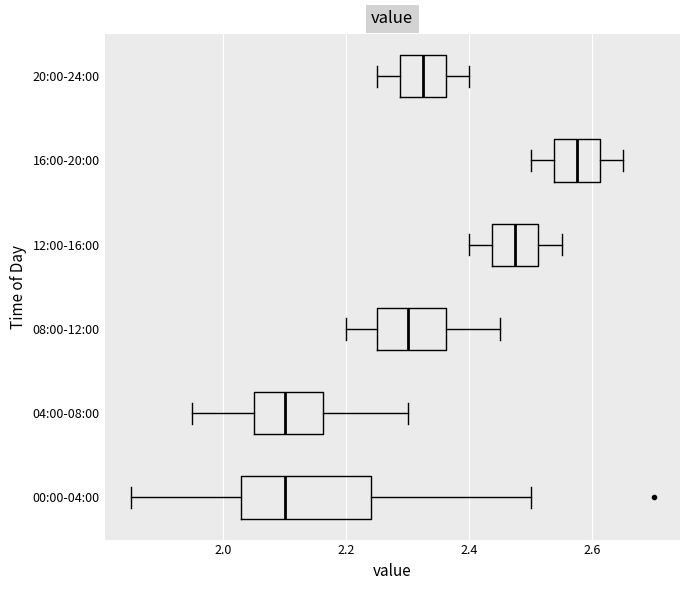

Reading bottom to top, read every box against the x-axis: the position of its median line, the range the box covers, and the ends of its whiskers. The values are not printed on the chart, so give them approximately, as read against the axis.

00:00-04:00: median 2.10, box 2.04 to 2.24, whiskers 1.86 to 2.50
04:00-08:00: median 2.10, box 2.06 to 2.16, whiskers 1.96 to 2.30
08:00-12:00: median 2.30, box 2.26 to 2.36, whiskers 2.20 to 2.46
12:00-16:00: median 2.48, box 2.44 to 2.52, whiskers 2.40 to 2.56
16:00-20:00: median 2.58, box 2.54 to 2.62, whiskers 2.50 to 2.66
20:00-24:00: median 2.32, box 2.28 to 2.36, whiskers 2.26 to 2.40